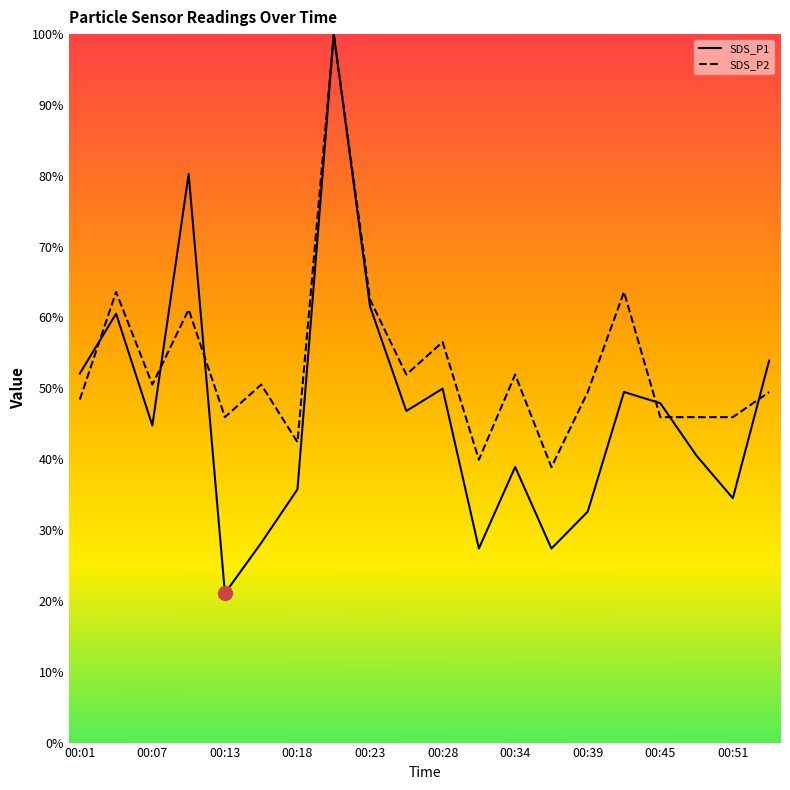

Rank the series by their average value, from lowest to highest.

SDS_P1, SDS_P2